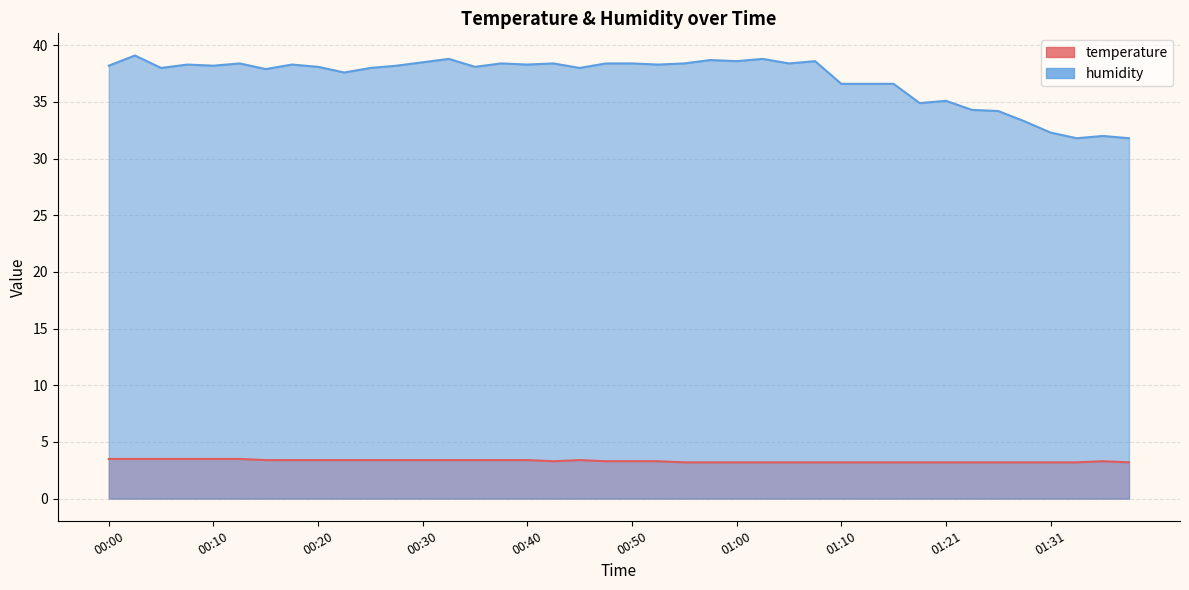

True or false: temperature and humidity intersect in this chart.

False